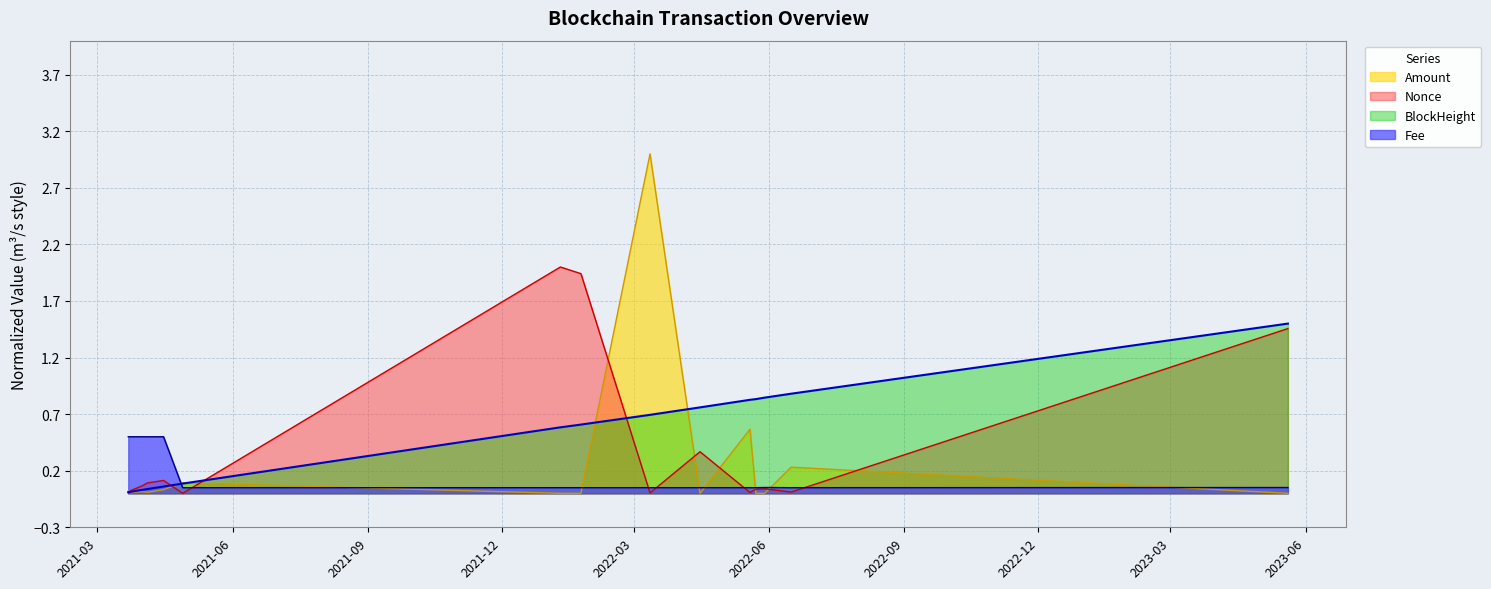

Reading left to right, list all the values displayed in this chart.

Amount: 0.0	0.0	0.0	0.0	0.0	0.0	0.1	0.0	0.0	3.0	0.0	0.6	0.0	0.0	0.2	0.0
Fee: 0.5	0.5	0.5	0.5	0.5	0.5	0.1	0.1	0.1	0.1	0.1	0.1	0.1	0.1	0.1	0.1
Nonce: 0.0	0.0	0.0	0.1	0.1	0.1	0.0	2.0	1.9	0.0	0.4	0.0	0.0	0.0	0.0	1.5
BlockHeight: 0.0	0.0	0.0	0.0	0.0	0.1	0.1	0.6	0.6	0.7	0.8	0.8	0.8	0.8	0.9	1.5